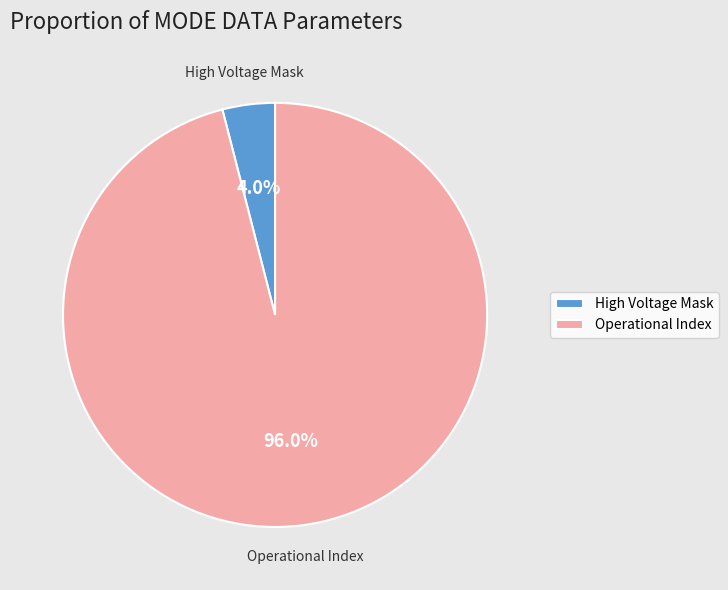

Rank the categories by value from lowest to highest.

High Voltage Mask, Operational Index